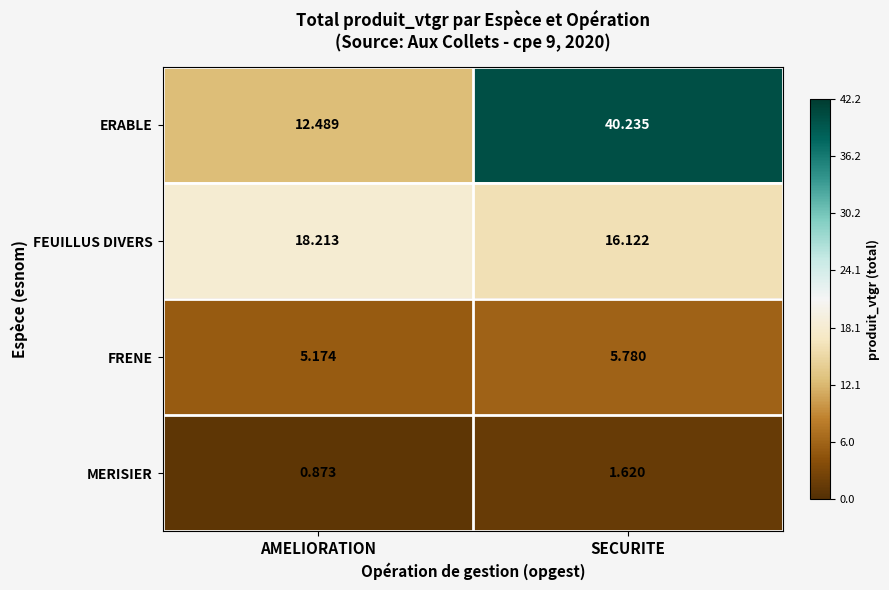

Where is MERISIER nearest to the value 1?

AMELIORATION